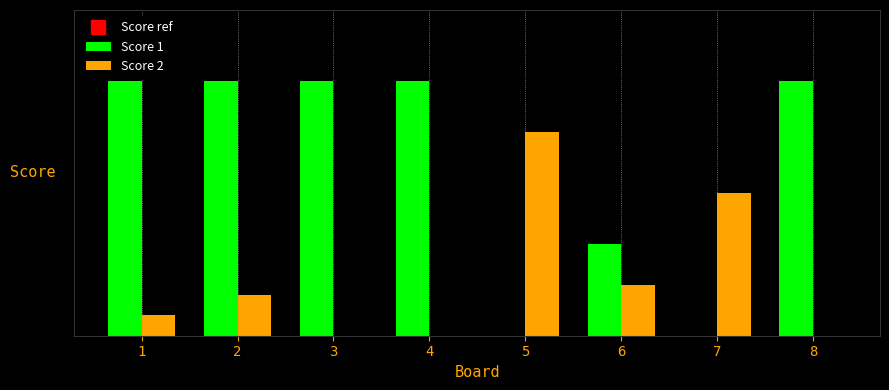

True or false: Score 2 has a value of 24 at 7.

False